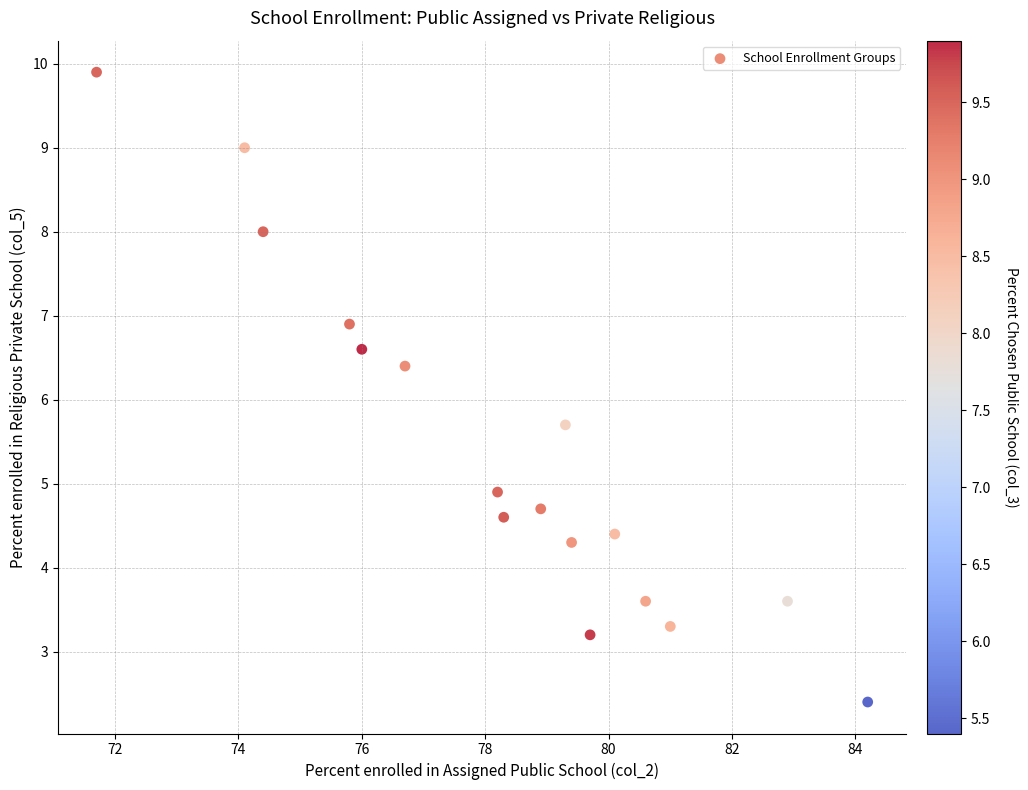

What Y value in the scatter plot is closest to 6?

5.7